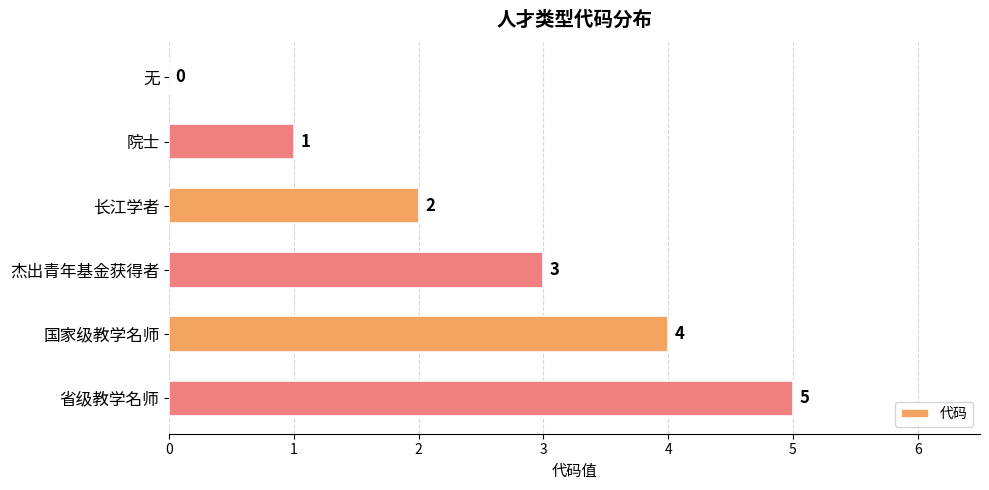

What value does the data have at 国家级教学名师?

4